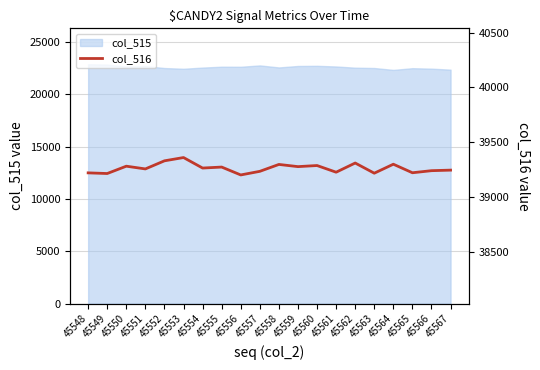

How many points are higher than both their immediate neighbors (excluding endpoints)?

7